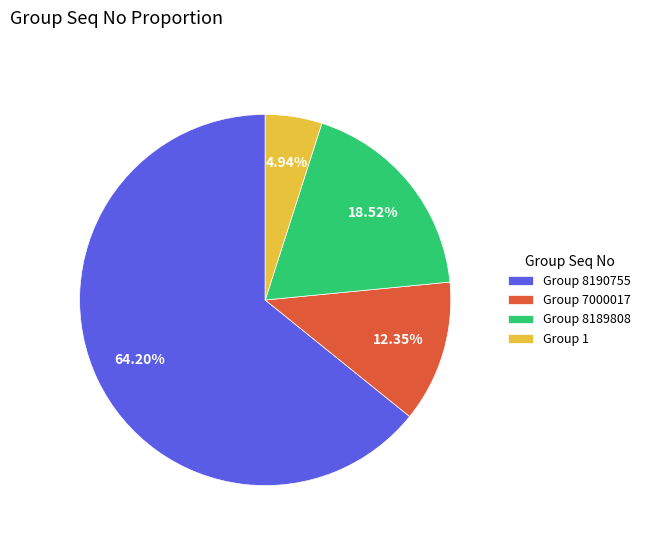

Is there any slice that represents more than half of the pie?

Yes